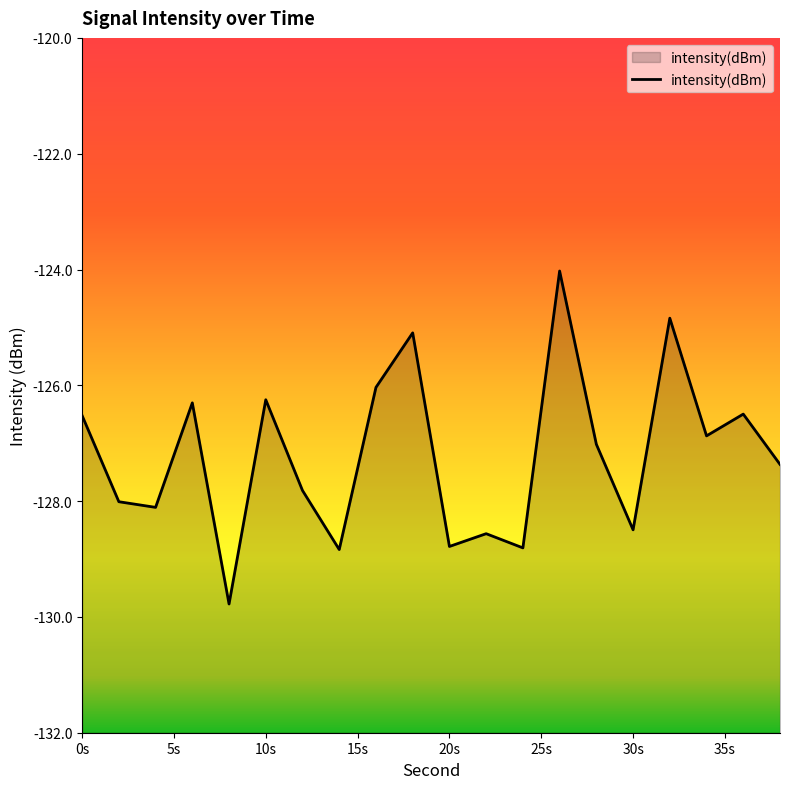

What is the maximum value shown in the chart?

-124.0